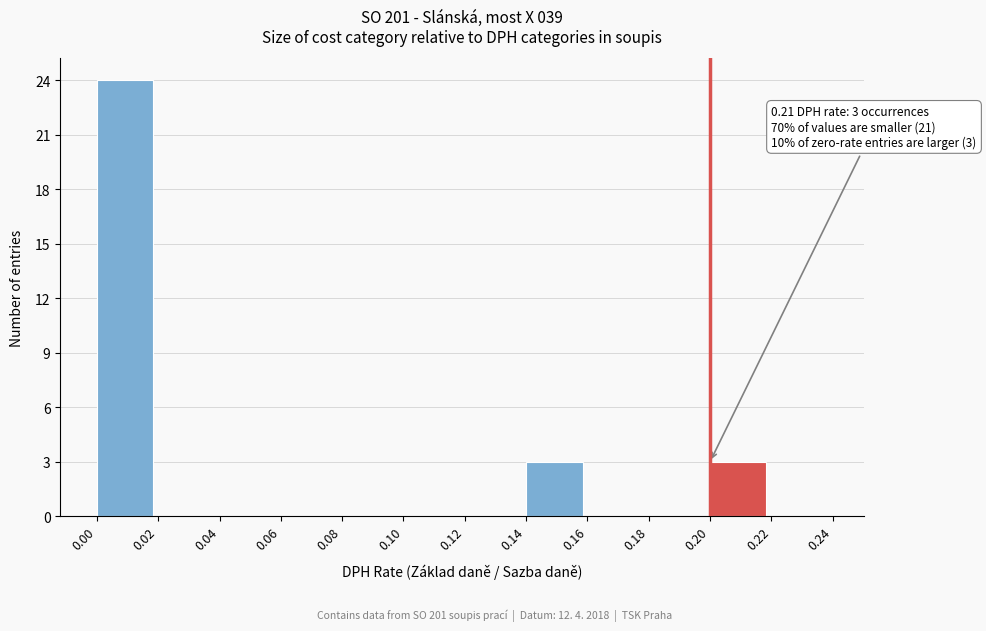

Which range on the x-axis has the tallest bar?

0.00 to 0.02